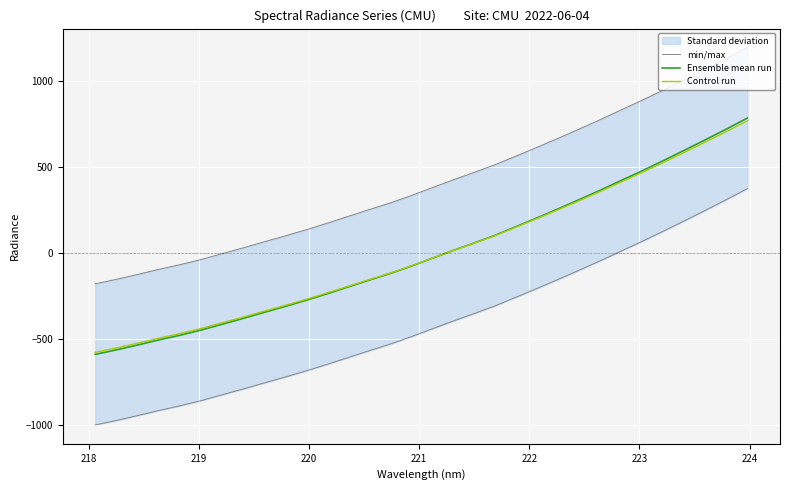

True or false: min/max has more than 0 points higher than both neighbors.

False